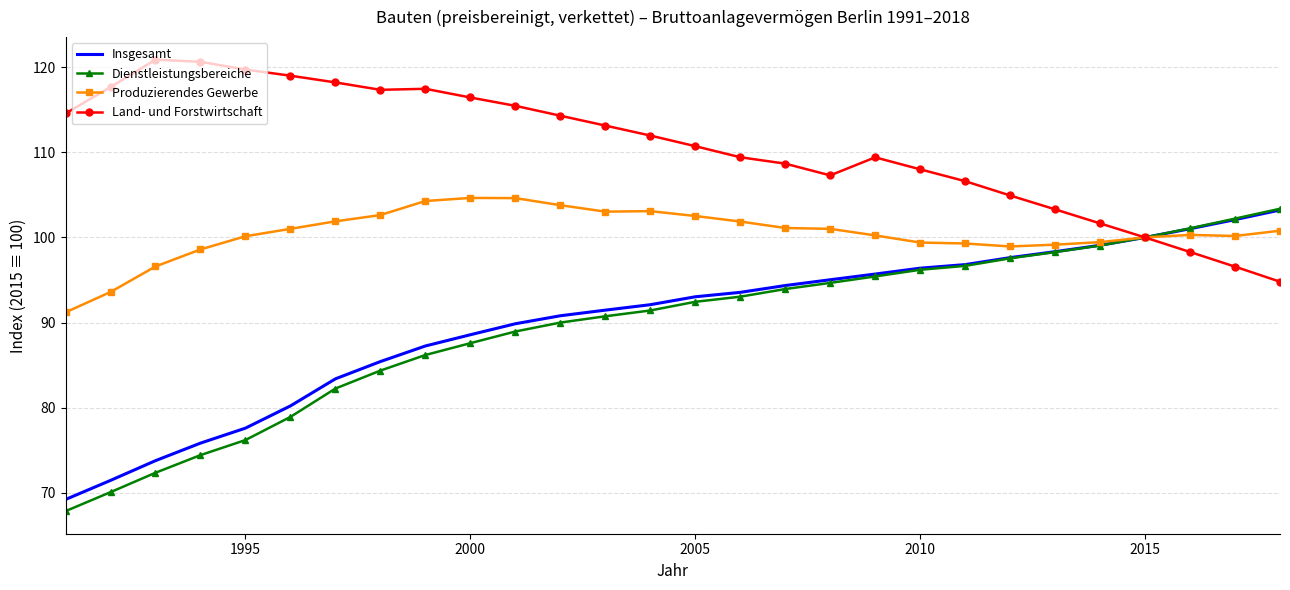

What is the maximum value shown in the chart?

120.9